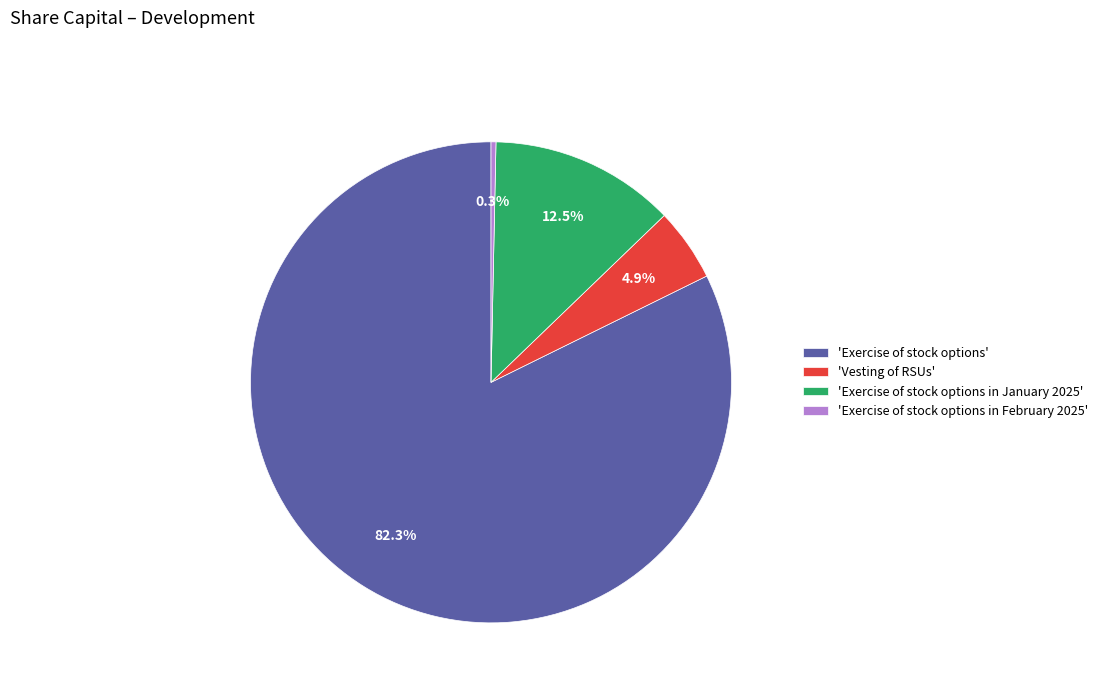

Which category has the biggest portion of the pie?

'Exercise of stock options'